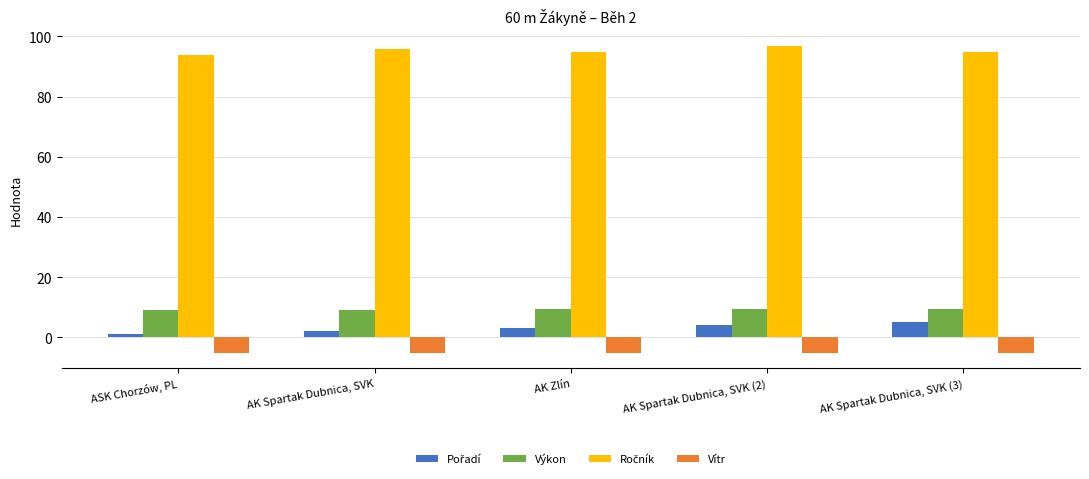

What is the maximum value shown in the chart?

97.0